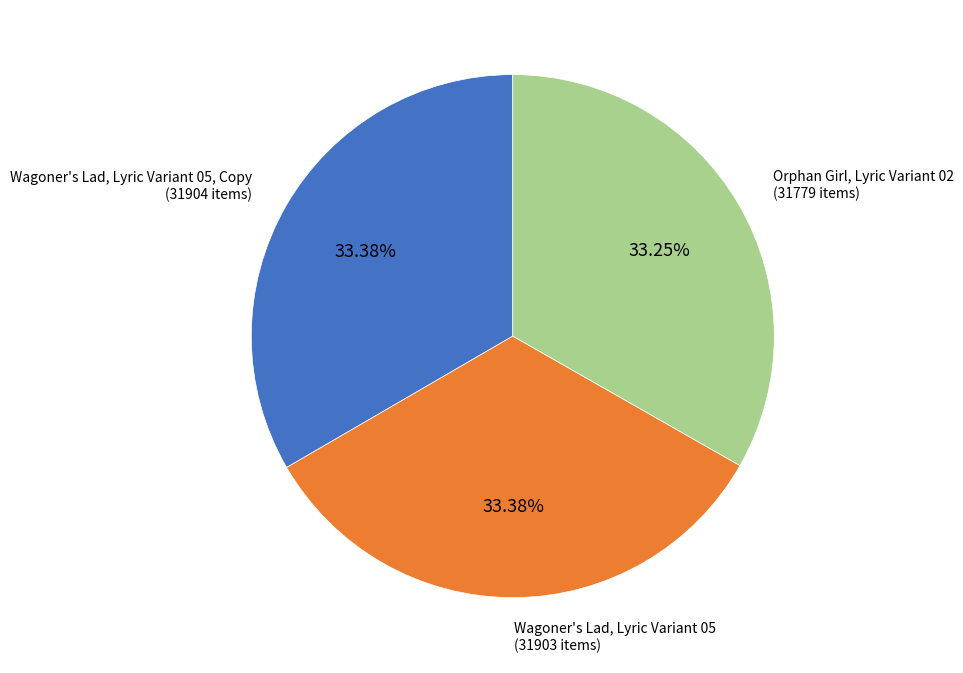

Is there any slice that represents more than half of the pie?

No